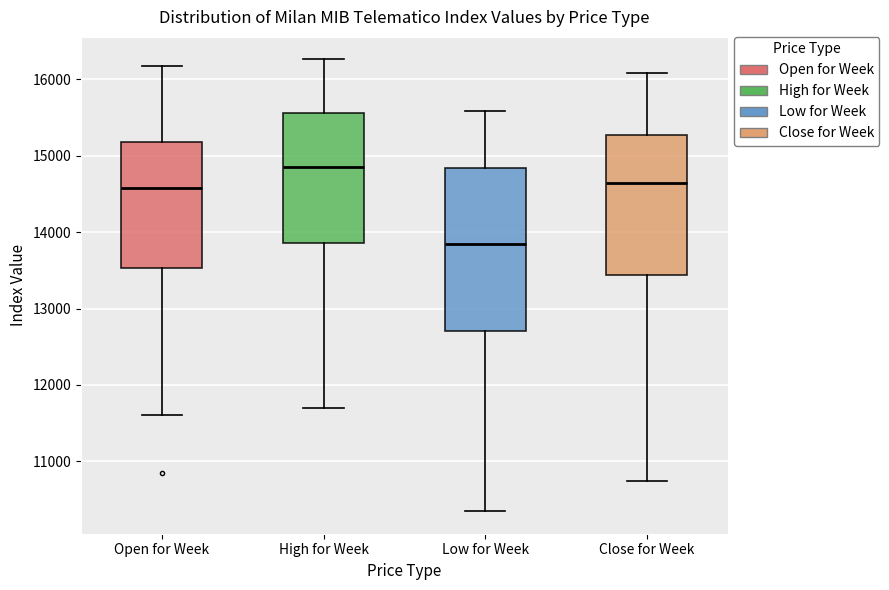

Reading left to right, transcribe this box plot: for each box, give where its median line is, the range the box spans, and where its two whiskers end, as read against the y-axis. The values are not printed on the chart, so give them approximately, as read against the axis.

Open for Week: median 14600, box 13500 to 15200, whiskers 11600 to 16200
High for Week: median 14800, box 13900 to 15600, whiskers 11700 to 16300
Low for Week: median 13900, box 12700 to 14800, whiskers 10300 to 15600
Close for Week: median 14600, box 13400 to 15300, whiskers 10700 to 16100